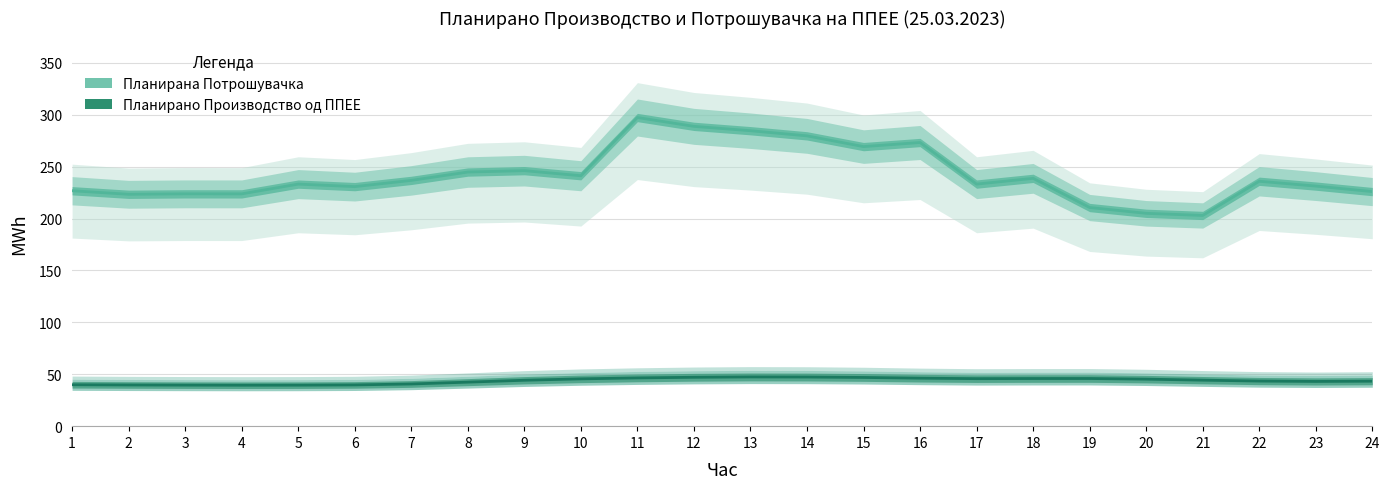

Reading left to right, transcribe all the data shown in this chart.

Планирана Потрошувачка: 226.7	223.3	223.8	223.7	233.1	230.7	236.7	244.8	246.1	241.2	297.3	288.8	284.6	279.6	269.3	273.2	233.1	238.7	210.6	205.0	202.9	235.9	231.2	225.9
Планирано Производство од ППЕЕ: 39.9	39.7	39.5	39.4	39.5	39.7	40.6	42.4	44.2	45.6	46.5	47.1	47.4	47.3	46.9	46.2	45.8	45.9	45.9	45.3	44.3	43.4	43.1	43.3